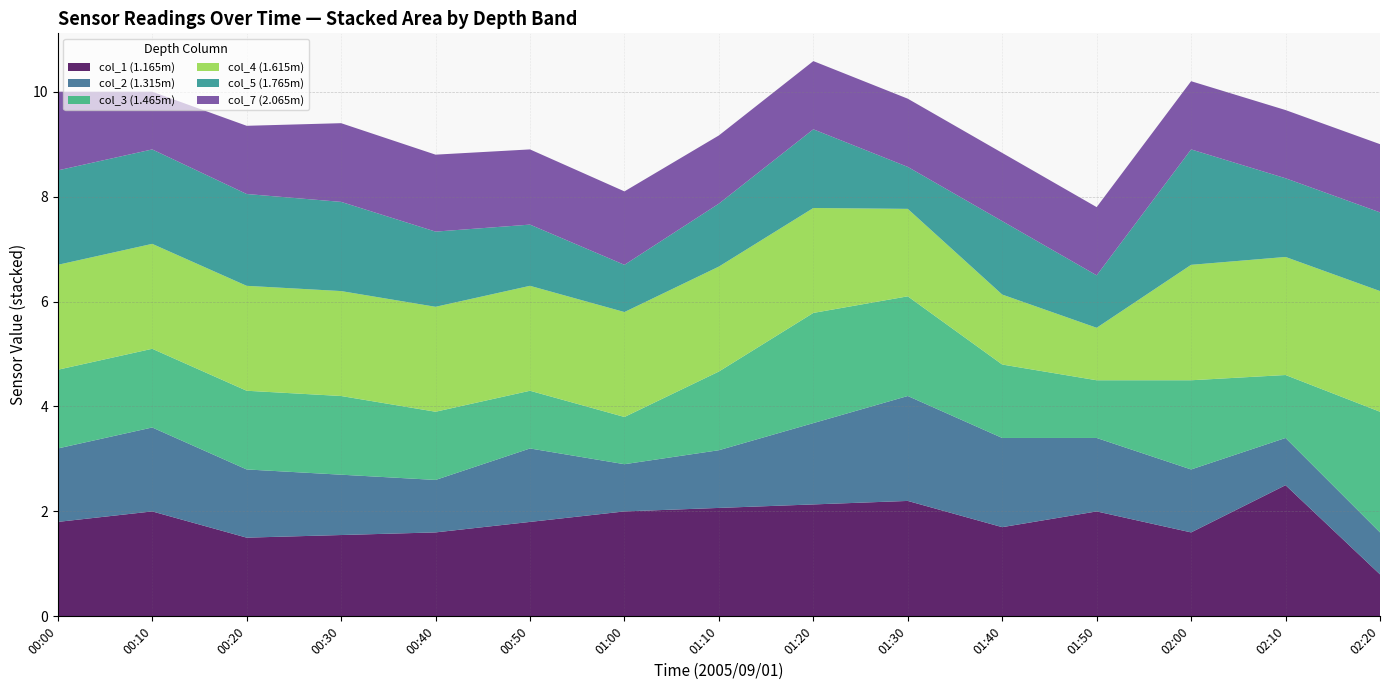

At which label does col_1 (1.165m) reach its minimum?

02:20